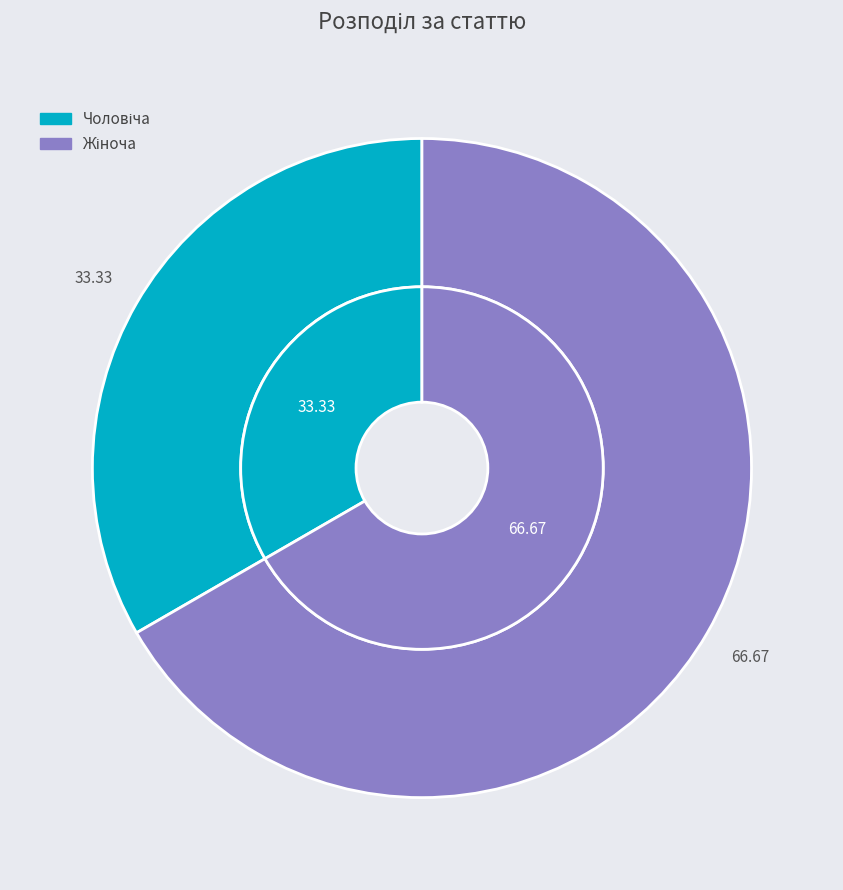

What percentage do Чоловіча and Жіноча together represent?

100.0%